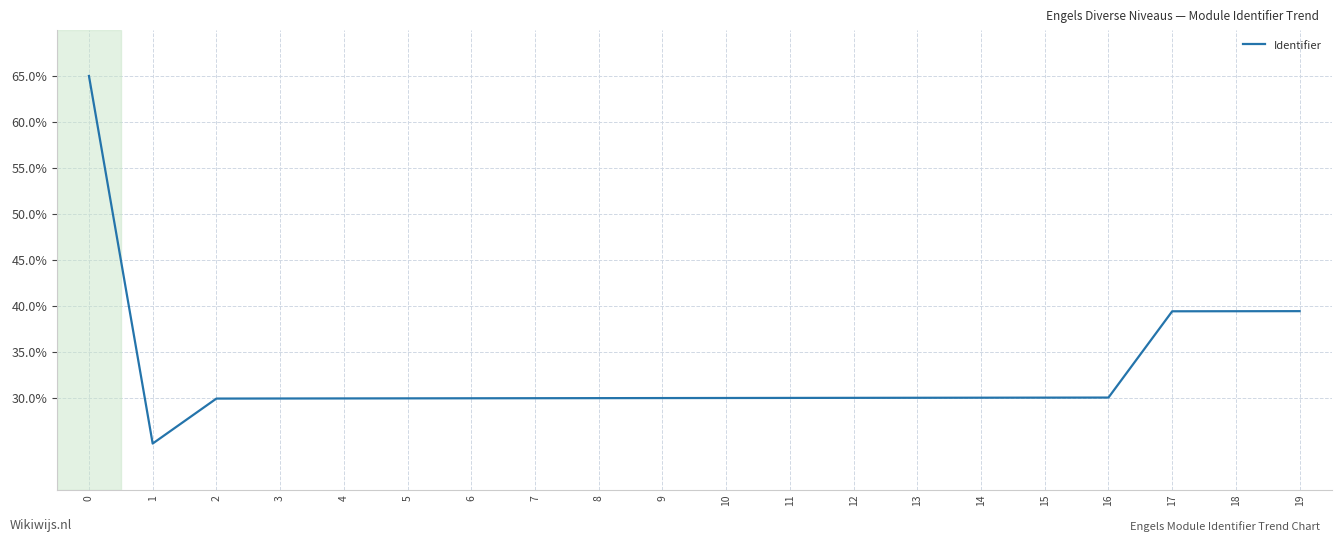

Count the number of data series in this chart.

1